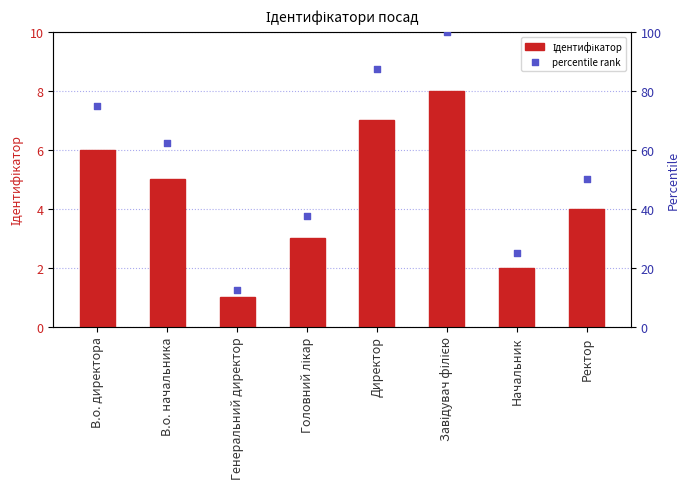

Which series has the largest total across all categories?

percentile rank